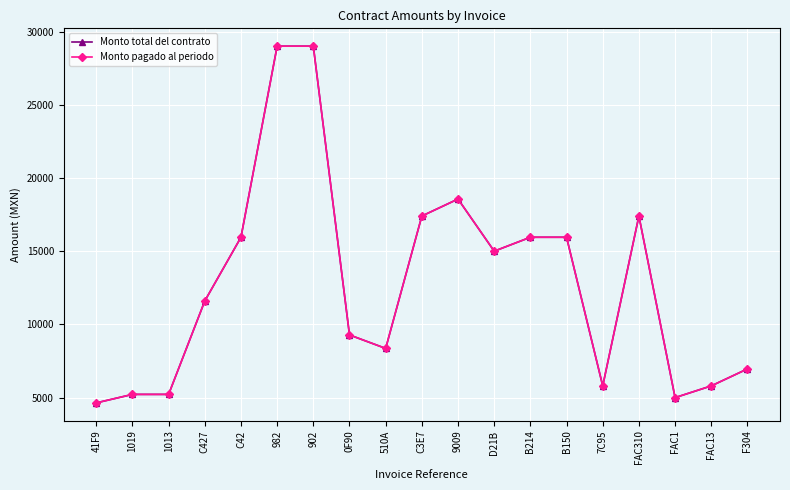

Which has a higher value, FAC310 or 0F90?

FAC310